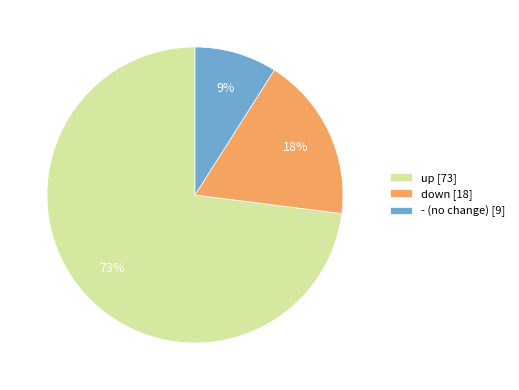

Which has a higher value, down [18] or up [73]?

up [73]